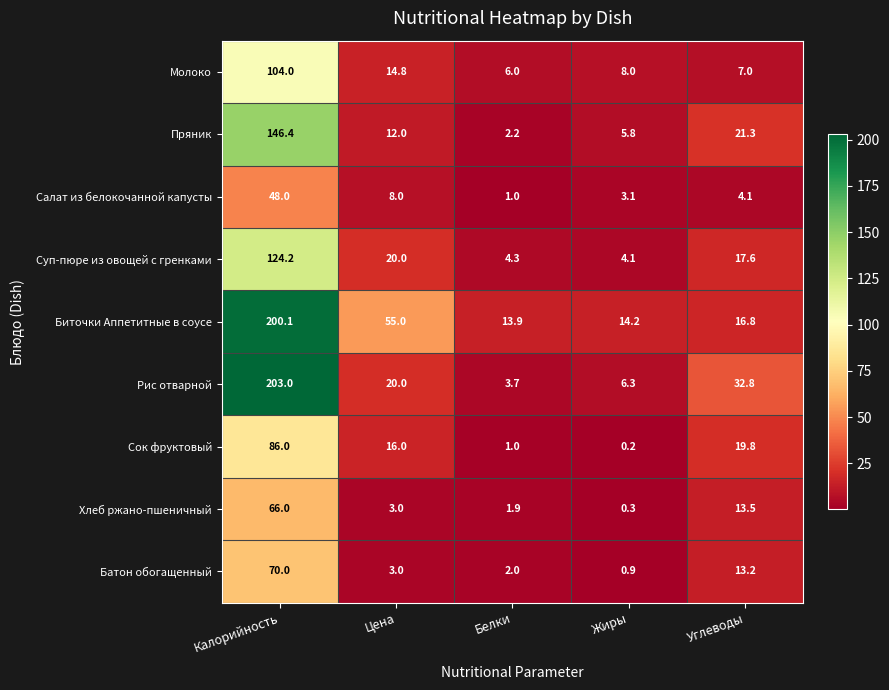

List the series in order of their peak value, highest first.

Рис отварной, Биточки Аппетитные в соусе, Пряник, Суп-пюре из овощей с гренками, Молоко, Сок фруктовый, Батон обогащенный, Хлеб ржано-пшеничный, Салат из белокочанной капусты